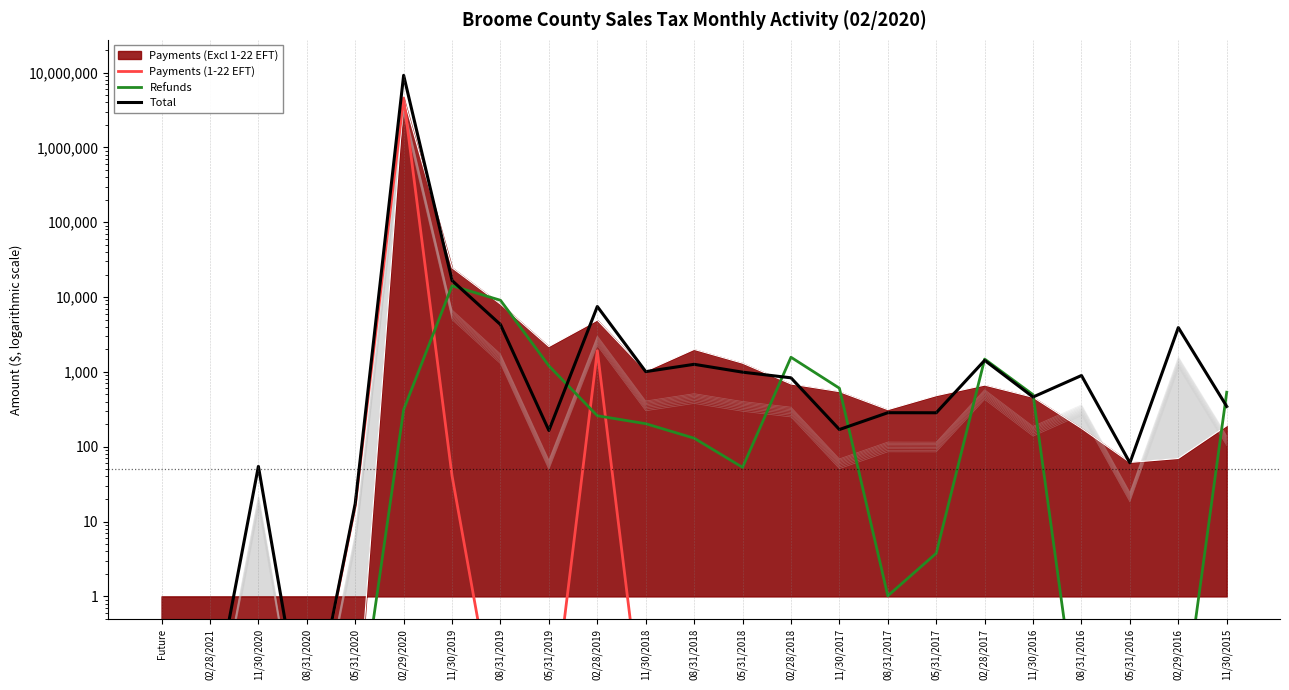

How many interior local valleys does the Total series have?

7